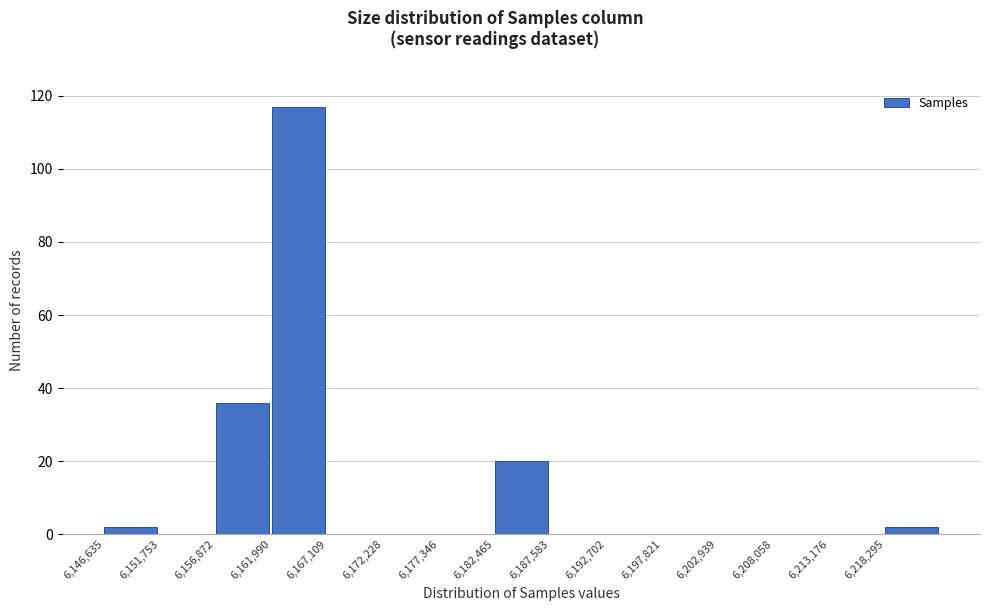

Reading left to right, transcribe this chart: for each bar, give the range it covers on the x-axis and its height. Neither the bar edges nor the heights are printed on the chart, so give them approximately, as read against the axes.

6147000 to 6152000: 2
6152000 to 6157000: 0
6157000 to 6162000: 36
6162000 to 6167000: 118
6167000 to 6172000: 0
6172000 to 6177000: 0
6177000 to 6182000: 0
6182000 to 6188000: 20
6188000 to 6193000: 0
6193000 to 6198000: 0
6198000 to 6203000: 0
6203000 to 6208000: 0
6208000 to 6213000: 0
6213000 to 6218000: 0
6218000 to 6223000: 2